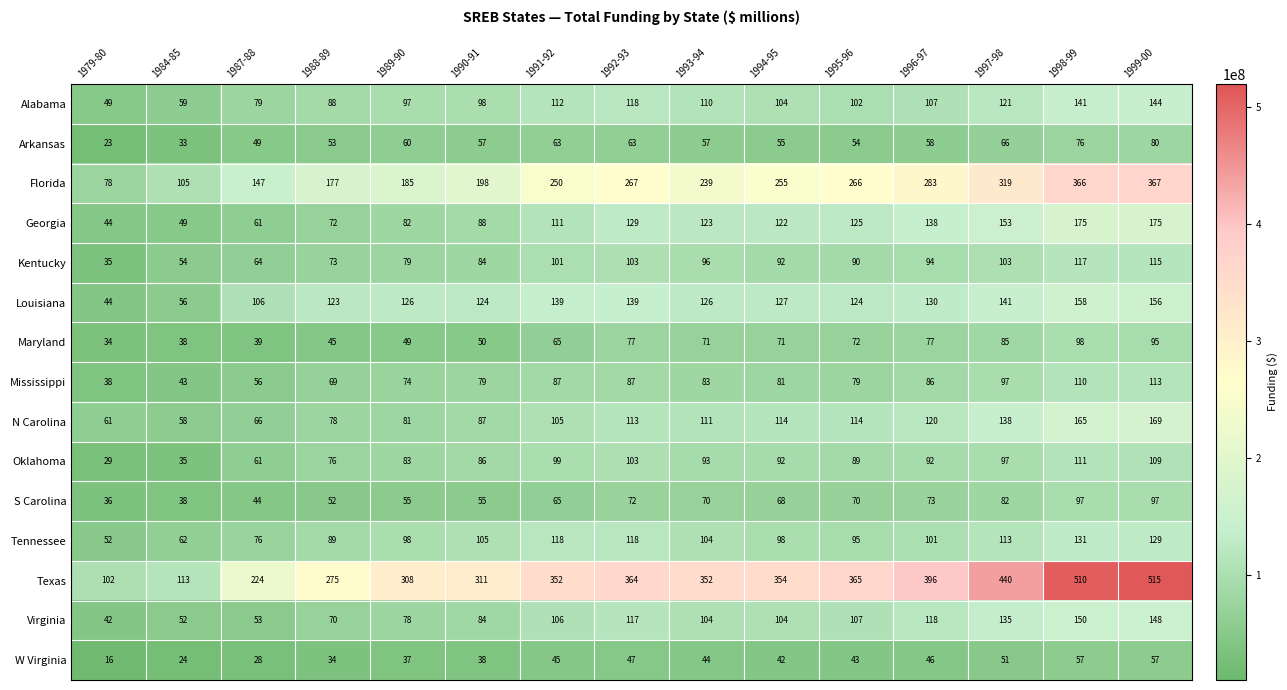

What is the greatest value displayed?

515